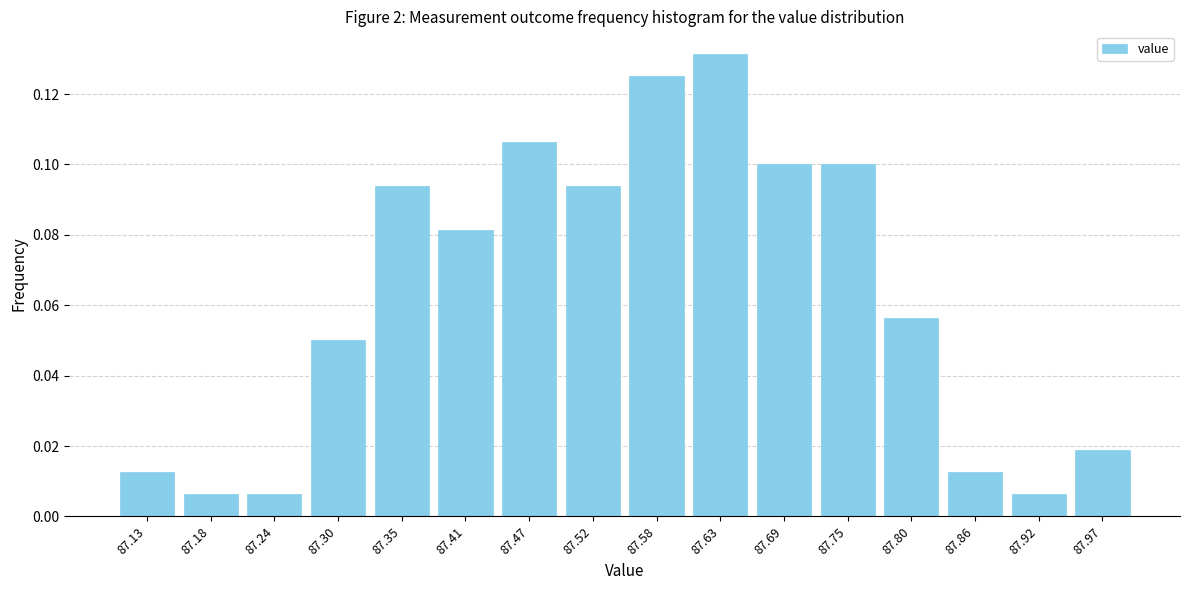

Which has a higher value, 87.92 or 87.13?

87.13